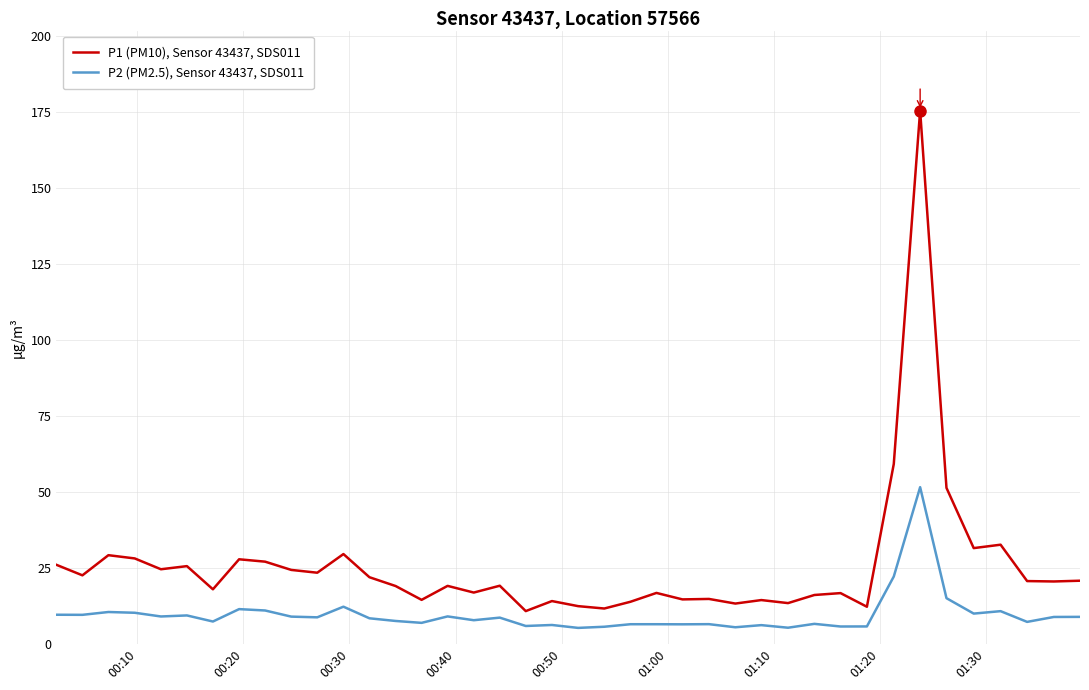

Which series has the largest range (max minus min)?

P1 (PM10), Sensor 43437, SDS011